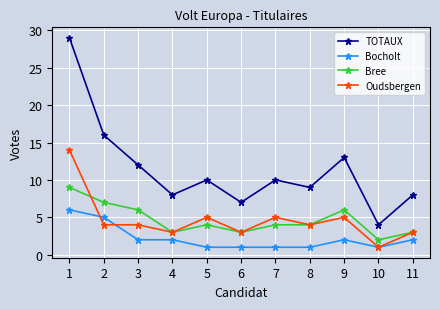

What value does the Bocholt series have at 7?

1